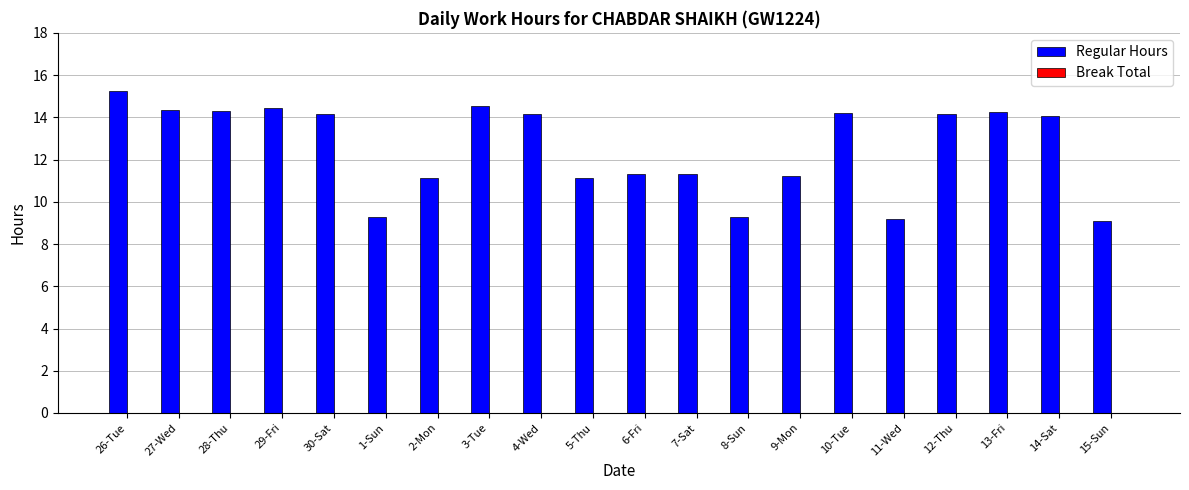

Does the chart contain any negative values?

No